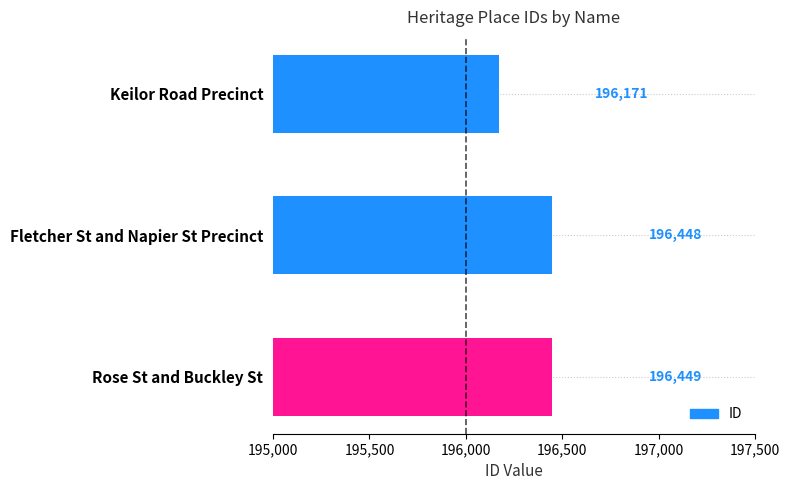

How many data points does each series have?

3